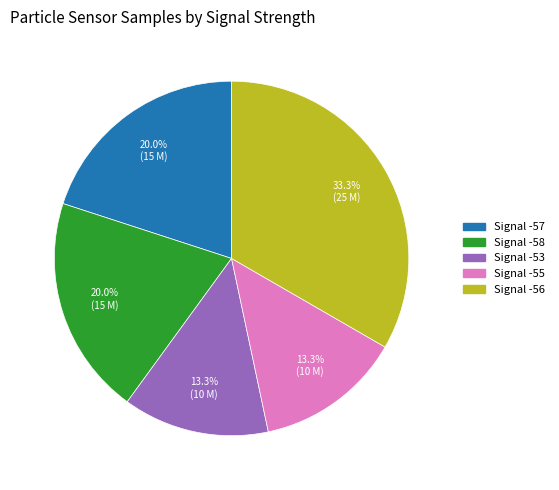

Does any single category account for the majority?

No